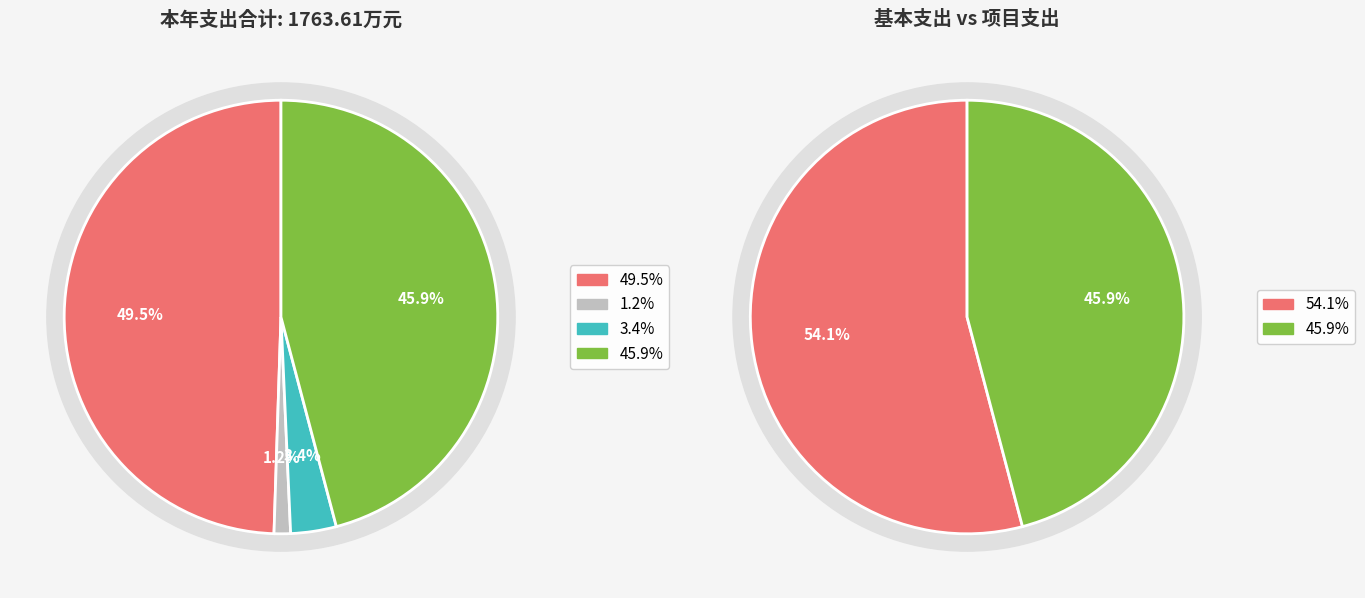

True or false: 医疗卫生与计划生育 accounts for 11% of the total.

False